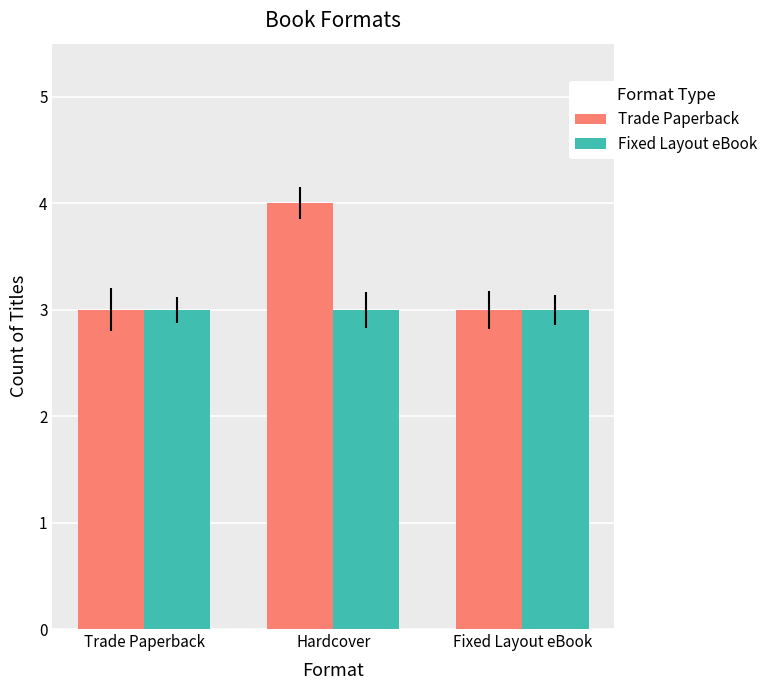

Rank the series by their average value, from highest to lowest.

Trade Paperback, Fixed Layout eBook